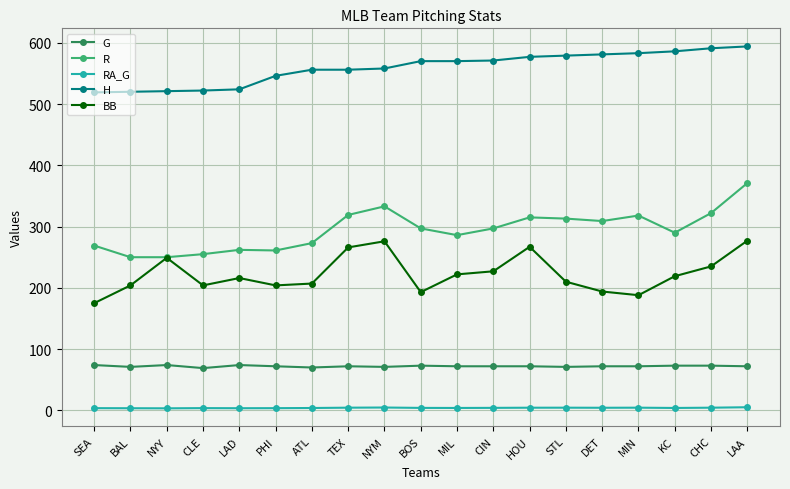

True or false: G has a value of 74.0 at NYY.

True